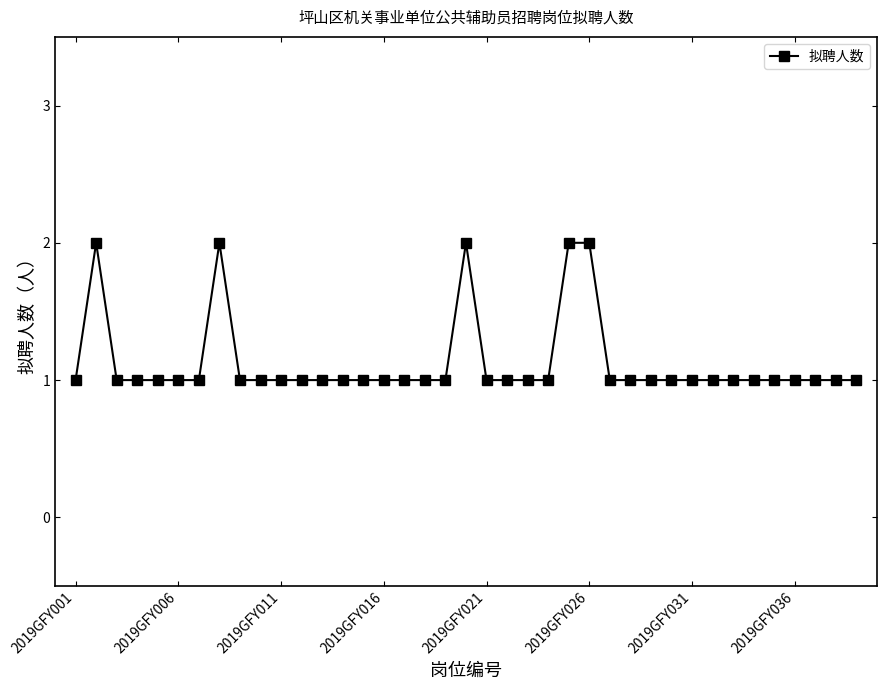

True or false: the data has more than 0 interior local peaks.

True